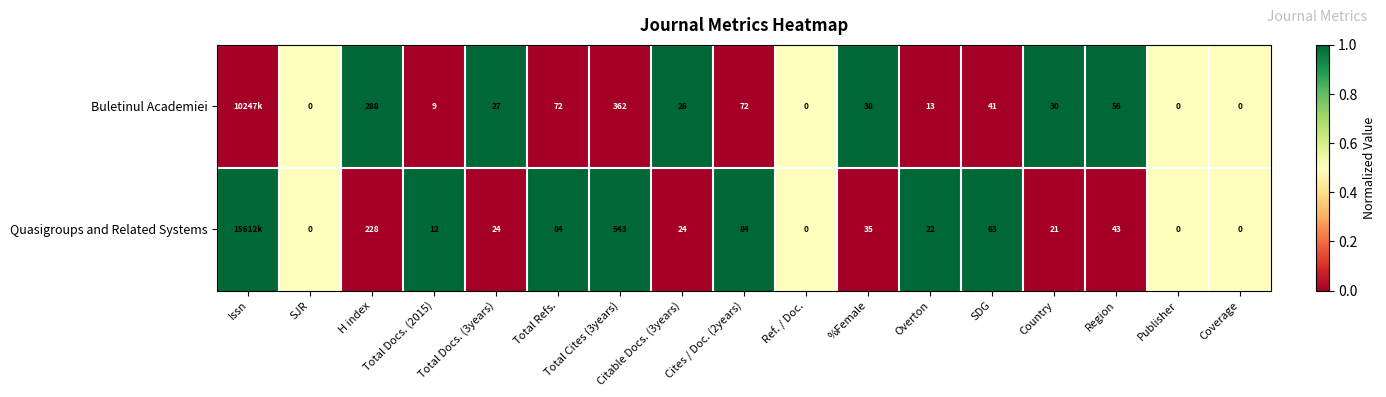

Between SJR and %Female, which series saw the biggest shift?

Buletinul Academiei